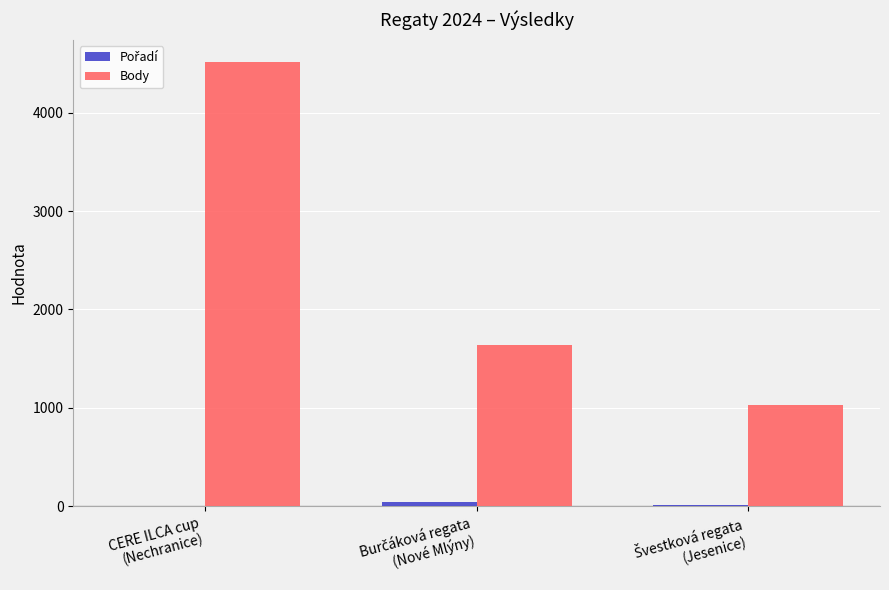

What is the greatest value displayed?

4515